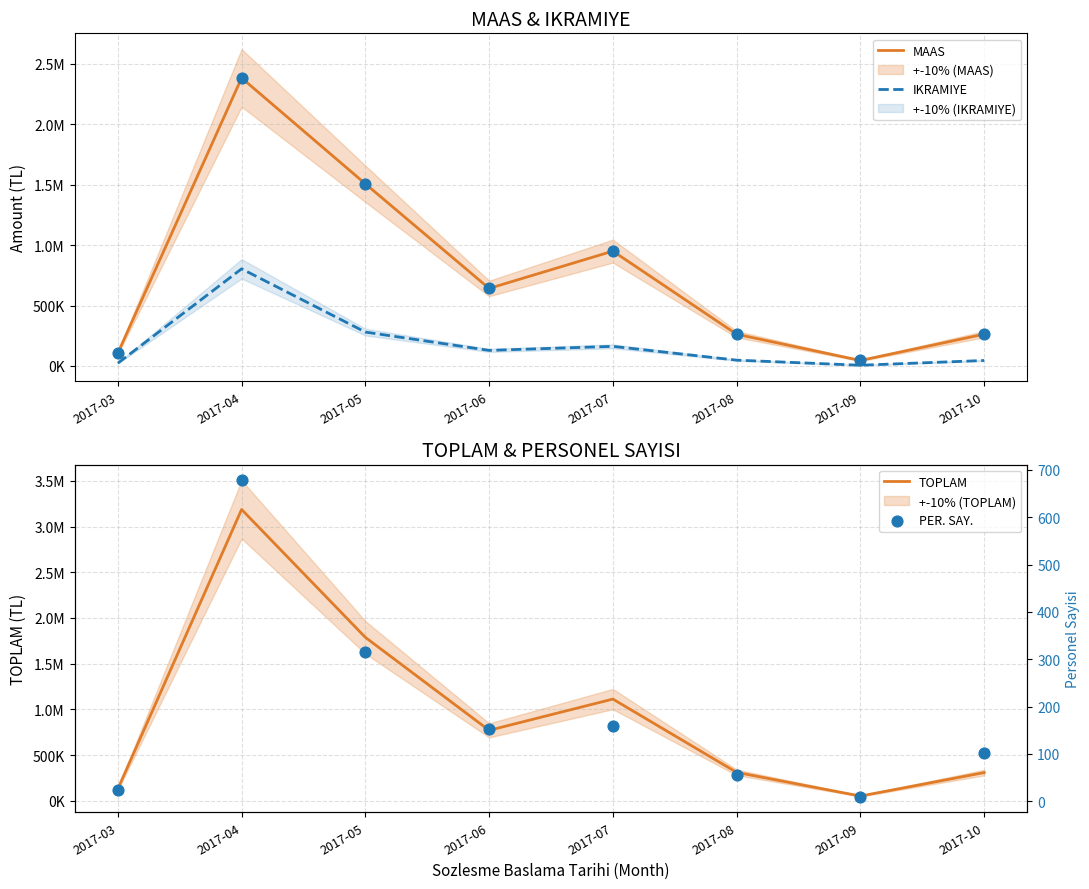

What are all the series names shown in the legend?

MAAS, IKRAMIYE, TOPLAM, PER. SAY.